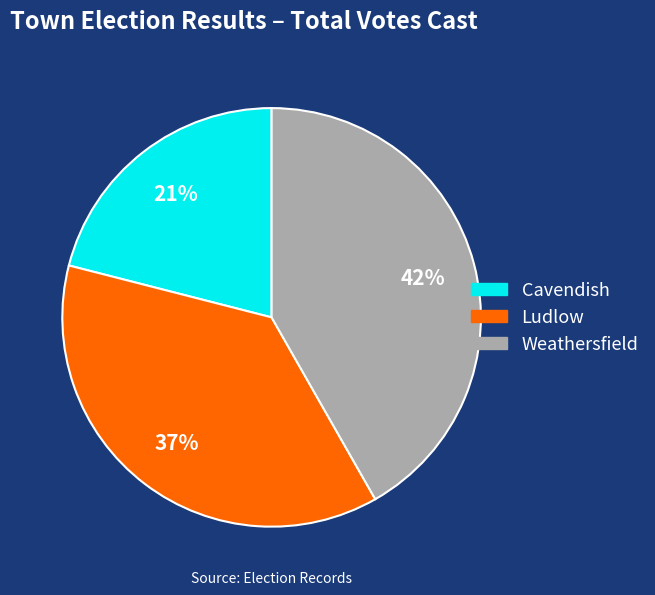

What percentage is the Ludlow slice, to the nearest percent?

37%